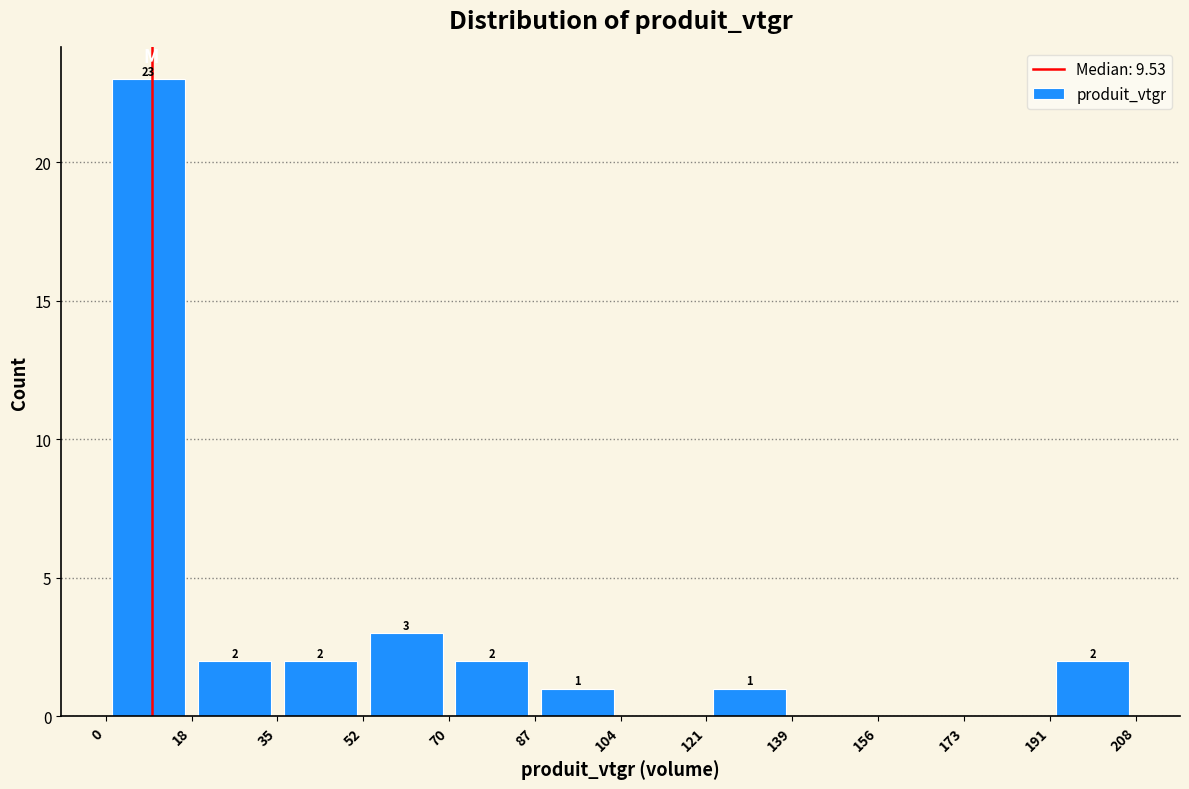

Which range on the x-axis has the tallest bar?

0 to 18